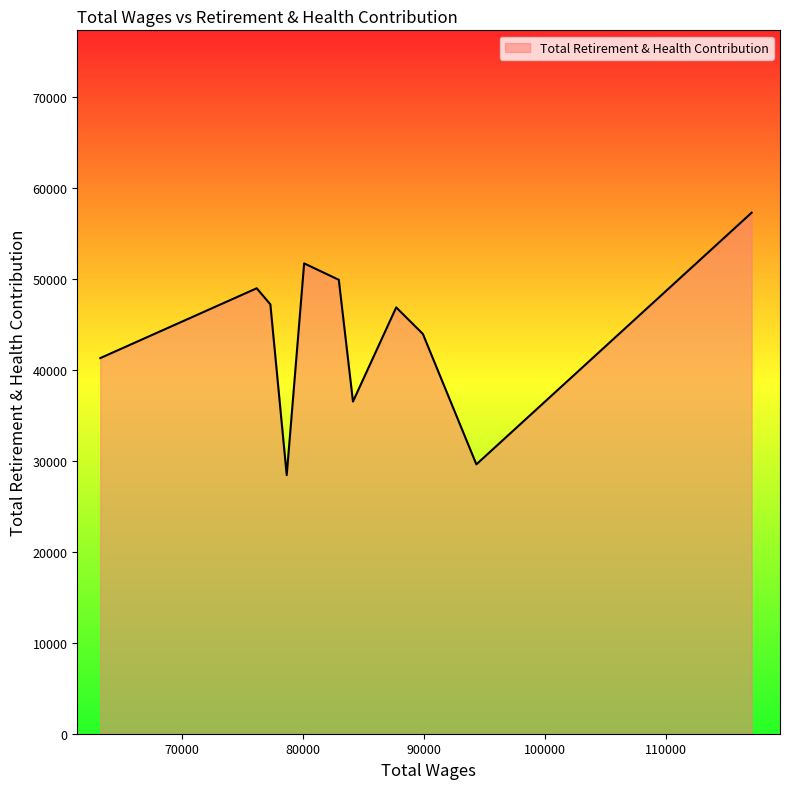

Does the chart display data point markers on the line(s)?

No